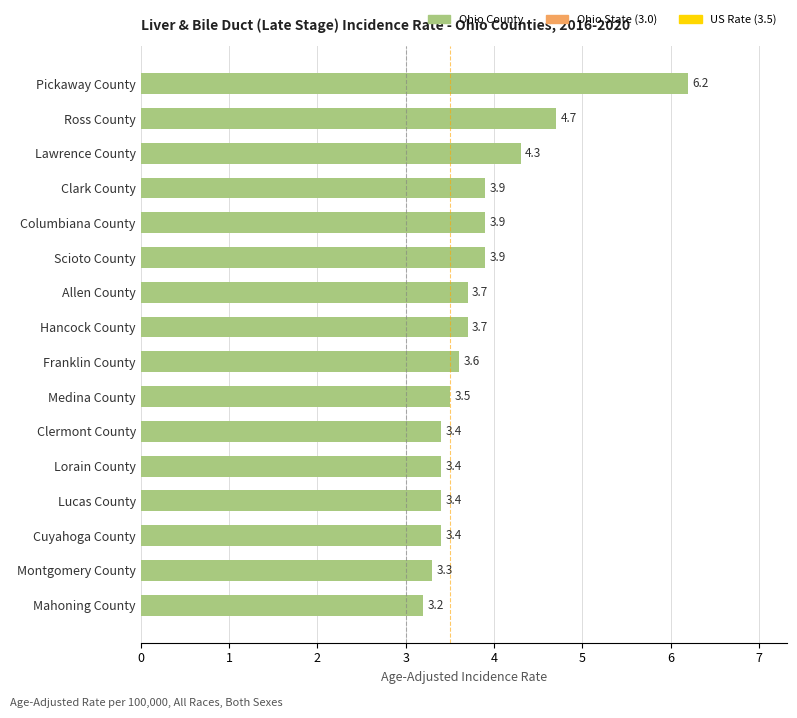

The chart shows a value of 5.4 at Franklin County. True or false?

False